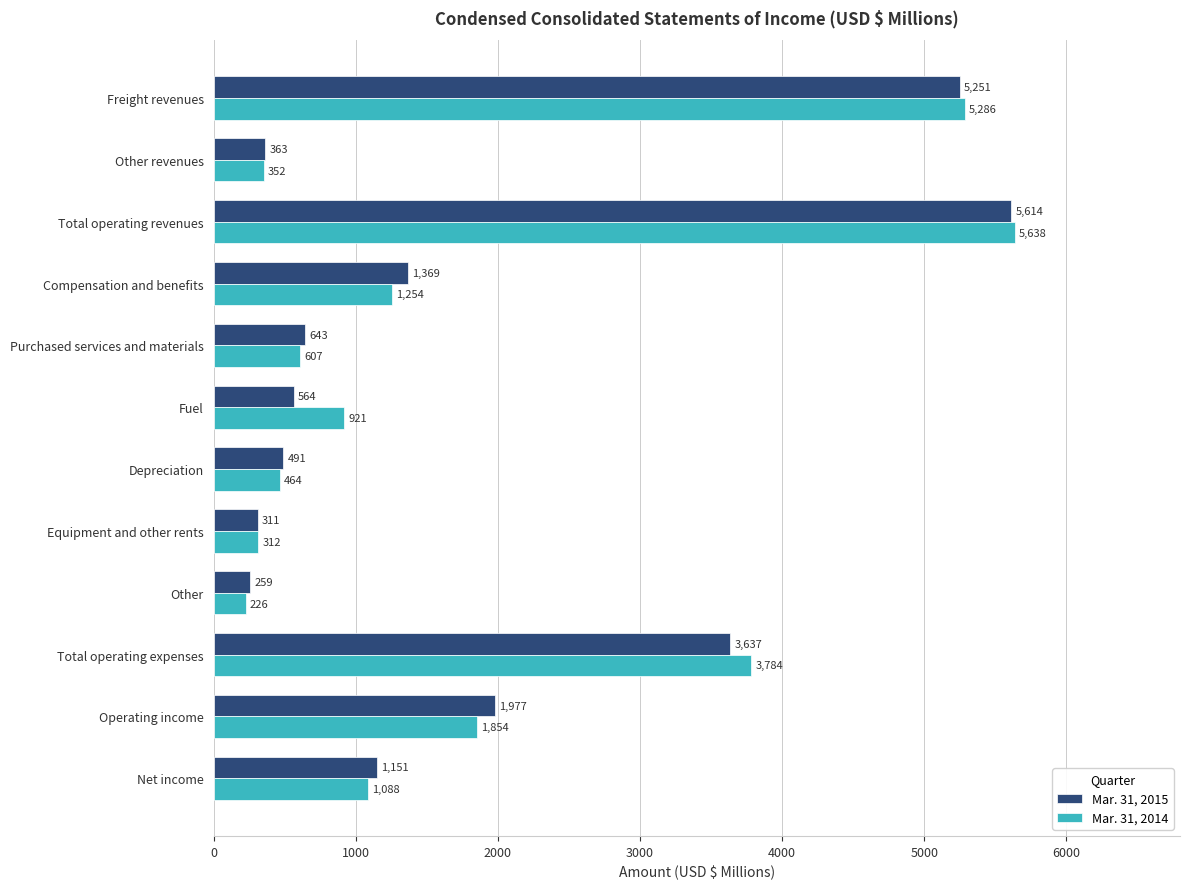

Rank the categories by Mar. 31, 2015 value from lowest to highest.

Other, Equipment and other rents, Other revenues, Depreciation, Fuel, Purchased services and materials, Net income, Compensation and benefits, Operating income, Total operating expenses, Freight revenues, Total operating revenues